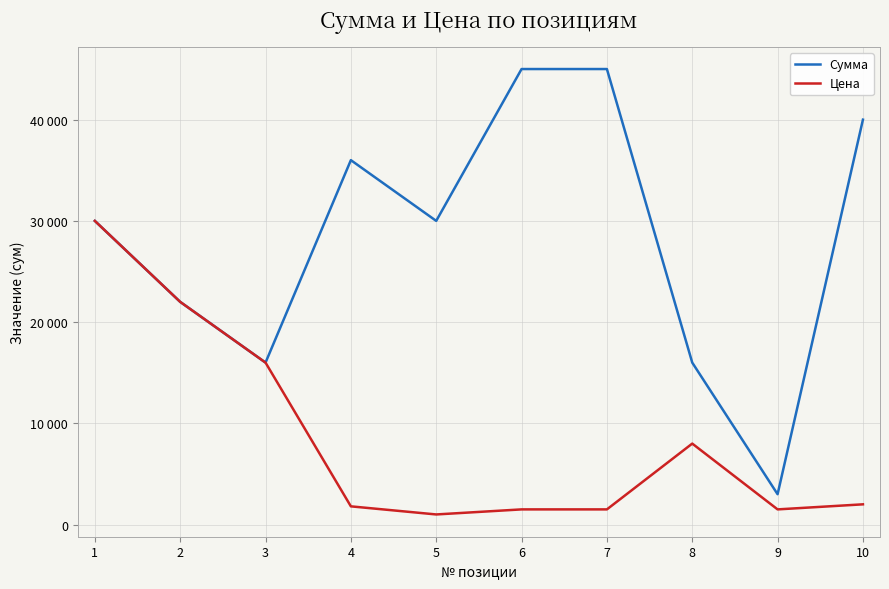

What is the difference between the maximum and second lowest values in the Сумма series?

29000